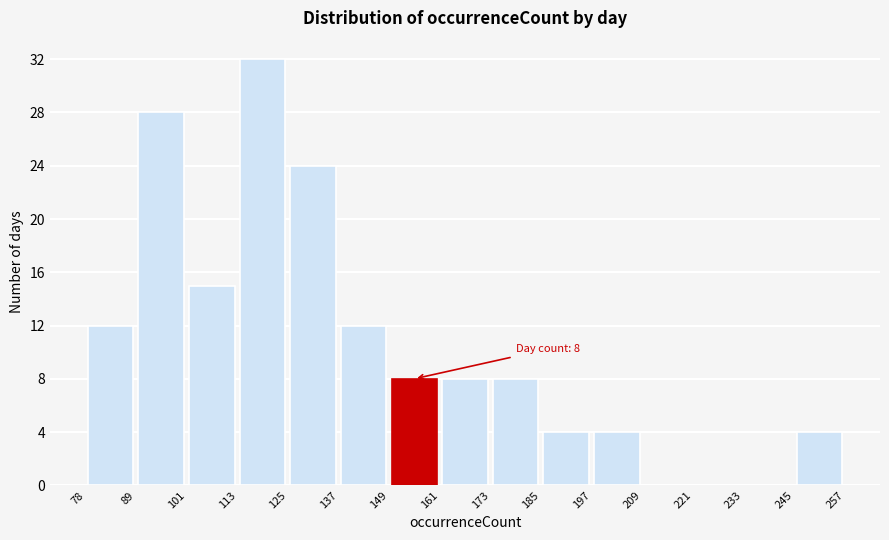

Over which range of the x-axis is the bar tallest?

113 to 125